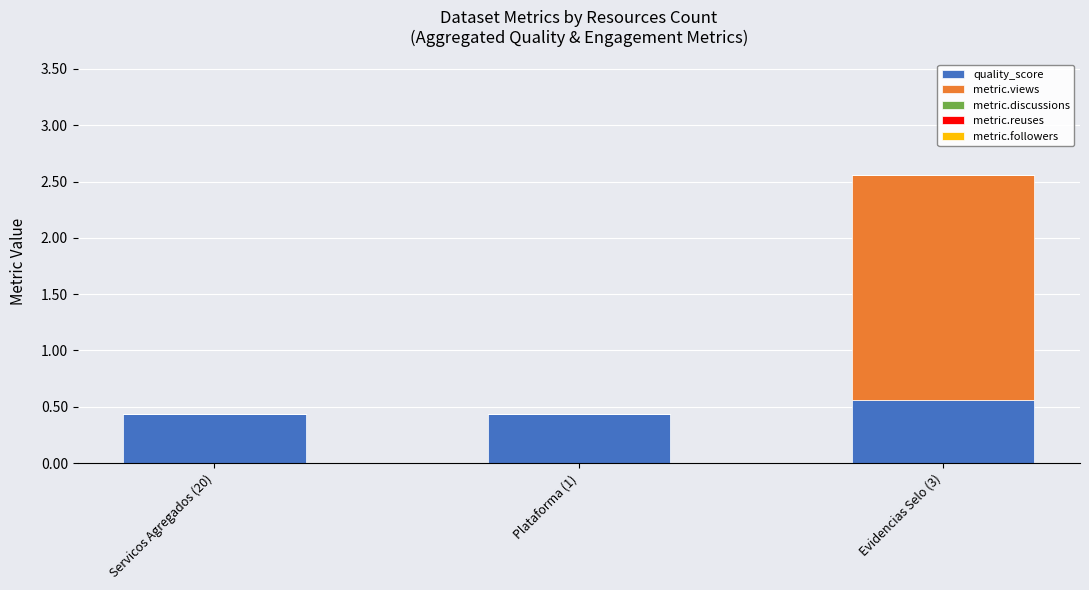

At which label does quality_score reach its peak?

Evidencias Selo (3)